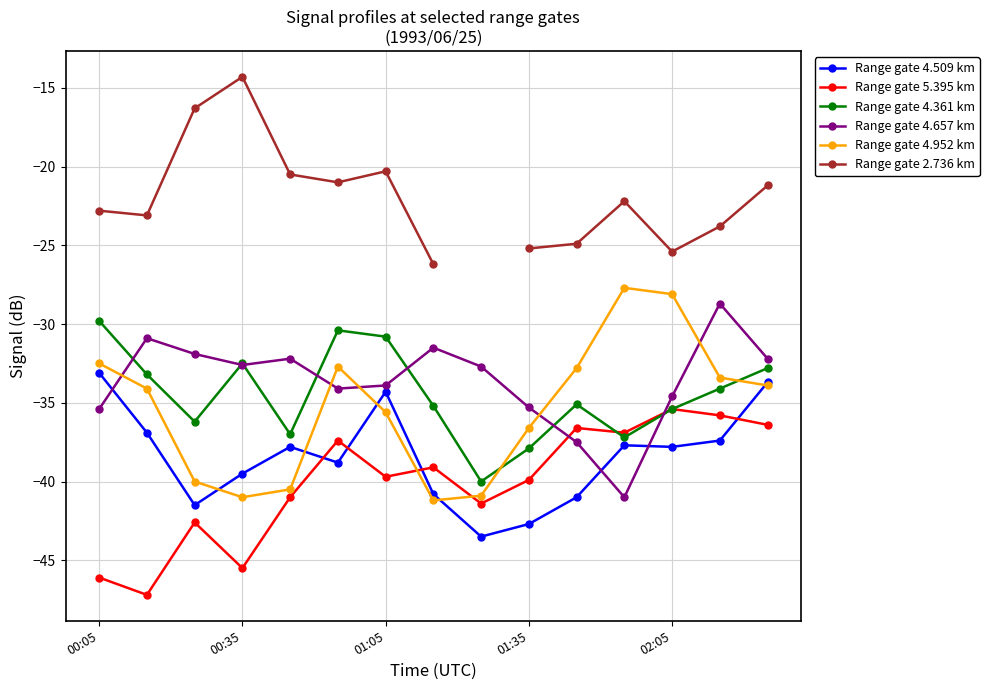

Where does the Range gate 4.509 km series first go above -37?

00:05